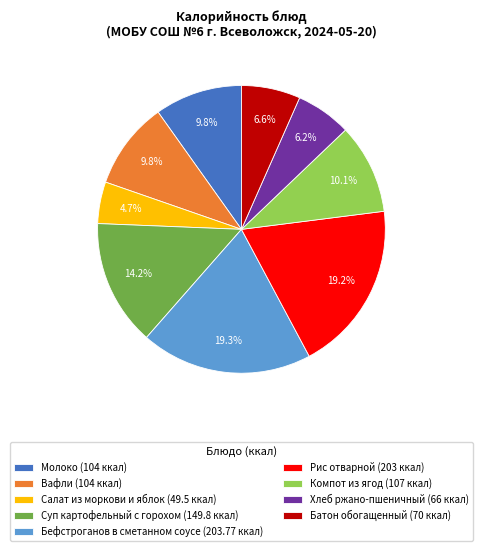

Does Рис отварной represent more than half of the total?

No